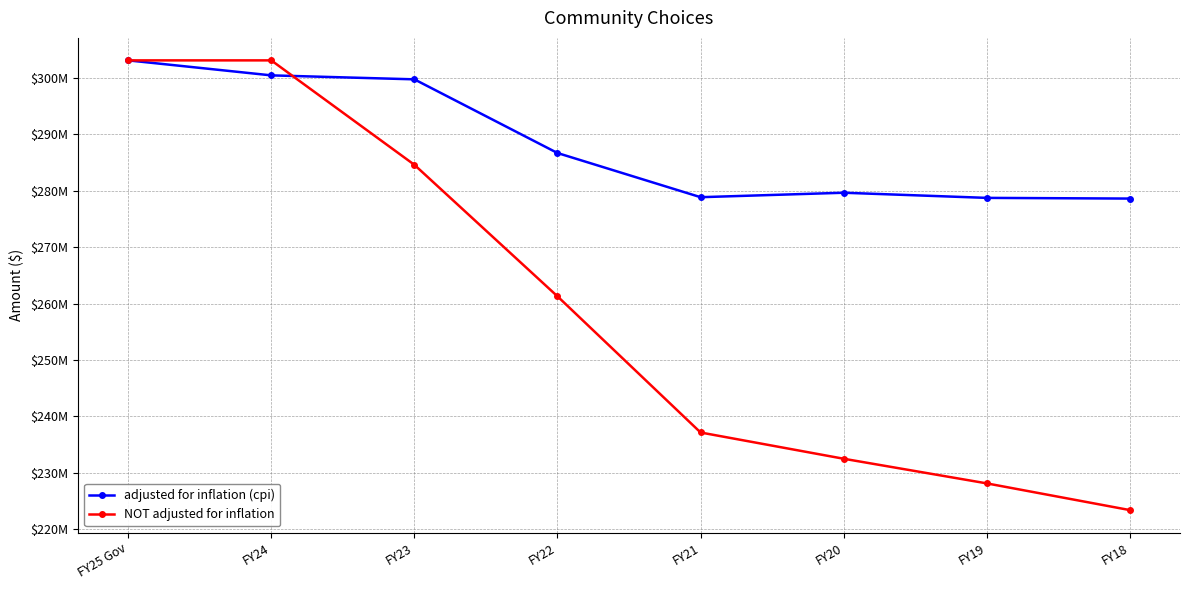

Between FY25 Gov and FY18, which series saw the biggest shift?

NOT adjusted for inflation